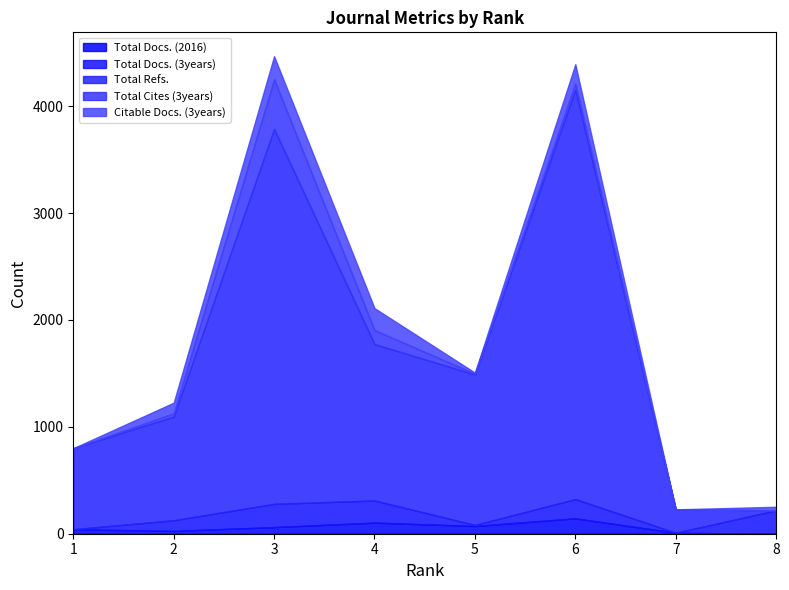

Reading left to right, list all the values displayed in this chart.

Total Docs. (2016): 1=42	2=26	3=62	4=104	5=72	6=144	7=9	8=0
Total Docs. (3years): 1=0	2=100	3=217	4=207	5=10	6=180	7=0	8=219
Total Refs.: 1=758	2=970	3=3508	4=1463	5=1407	6=3830	7=219	8=0
Total Cites (3years): 1=0	2=30	3=464	4=131	5=8	6=58	7=0	8=0
Citable Docs. (3years): 1=0	2=100	3=216	4=205	5=10	6=180	7=0	8=33